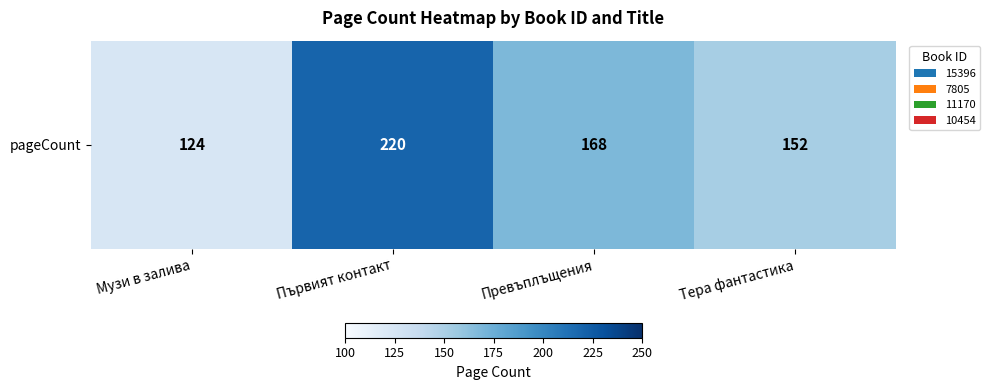

List the labels in order of value, smallest first.

Музи в залива, Тера фантастика, Превъплъщения, Първият контакт